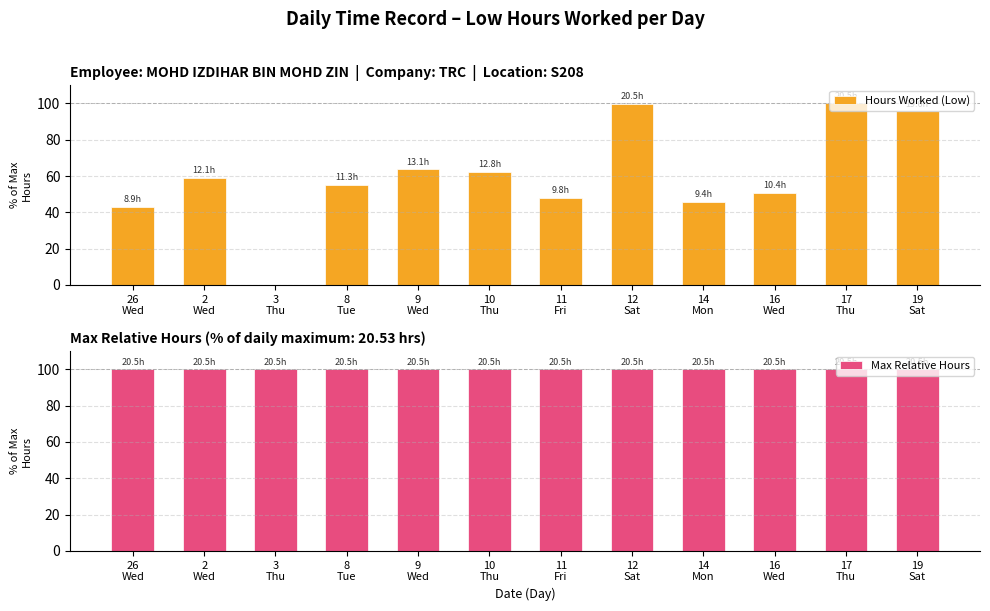

Reading right to left, transcribe all the data shown in this chart.

Hours Worked (Low): 19
Sat=95.6	17
Thu=100.0	16
Wed=50.6	14
Mon=45.8	12
Sat=99.7	11
Fri=47.9	10
Thu=62.2	9
Wed=63.7	8
Tue=55.1	3
Thu=0.0	2
Wed=58.9	26
Wed=43.2
Max Relative Hours: 19
Sat=100.0	17
Thu=100.0	16
Wed=100.0	14
Mon=100.0	12
Sat=100.0	11
Fri=100.0	10
Thu=100.0	9
Wed=100.0	8
Tue=100.0	3
Thu=100.0	2
Wed=100.0	26
Wed=100.0